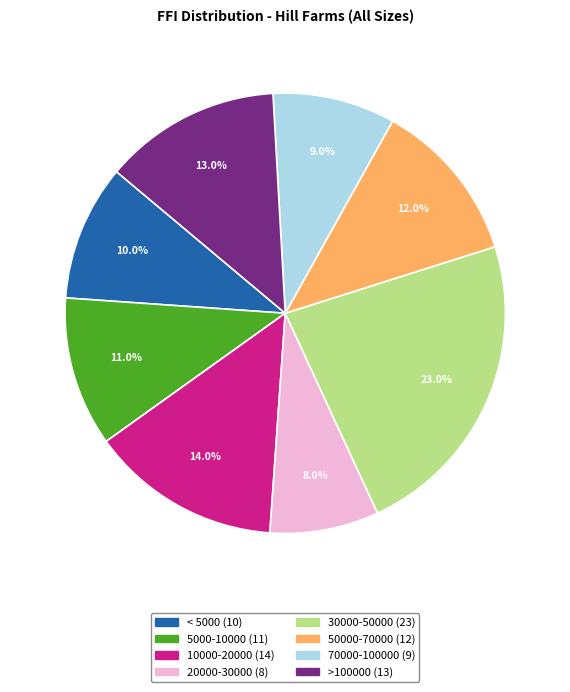

To the nearest percent, what portion does 50000-70000 represent?

12%